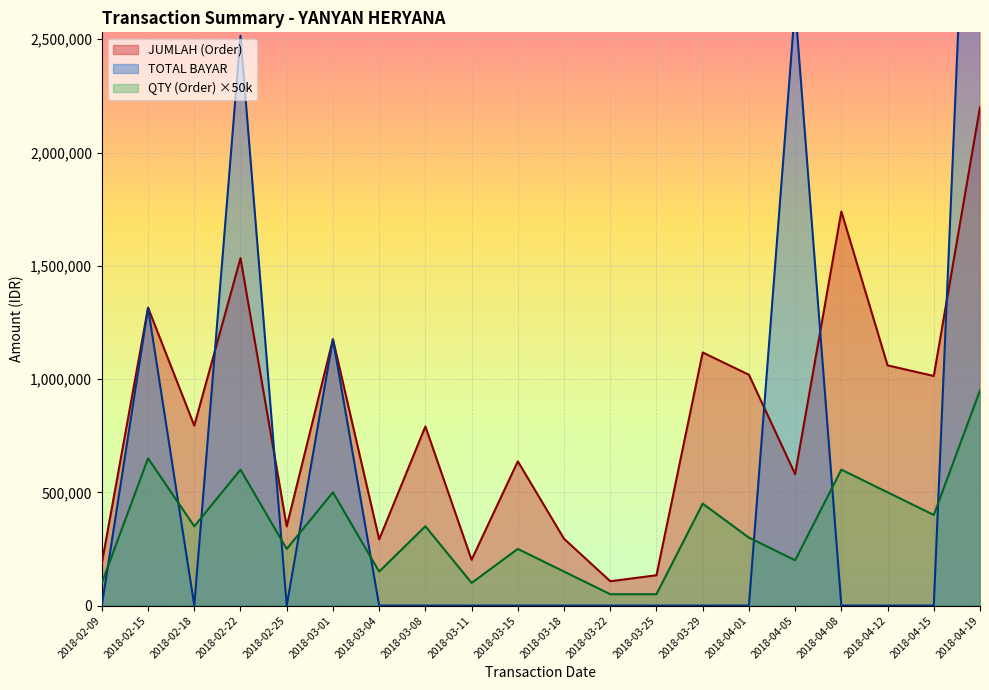

The value of TOTAL BAYAR at 2018-02-18 is -2346084. True or false?

False